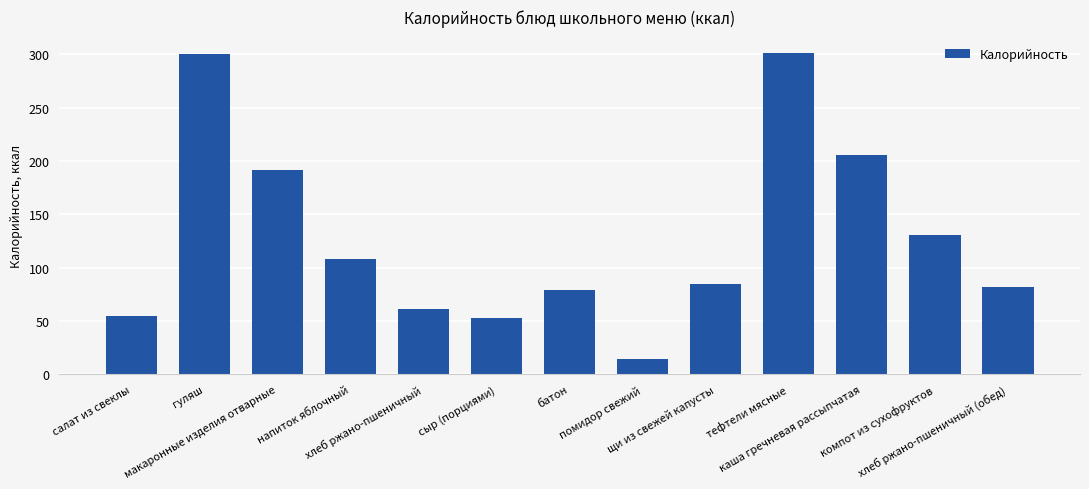

What is the change in value from салат из свеклы to щи из свежей капусты?

+30.3